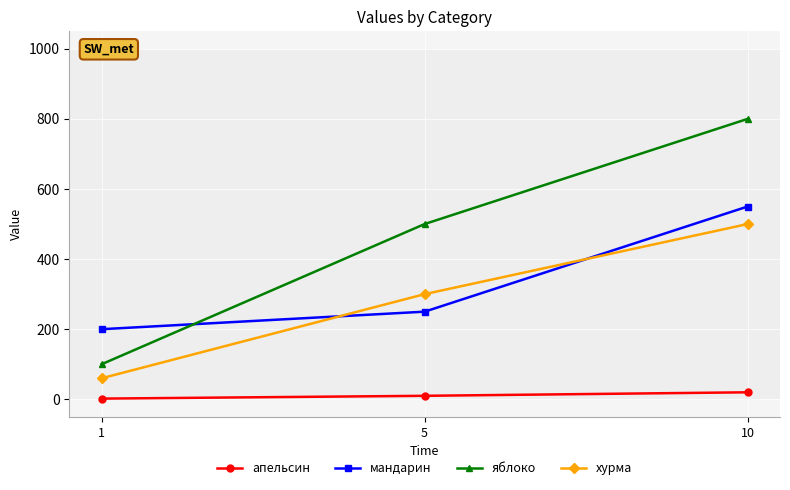

Reading left to right, list all the values displayed in this chart.

апельсин: 2	10	20
мандарин: 200	250	550
яблоко: 100	500	800
хурма: 60	300	500